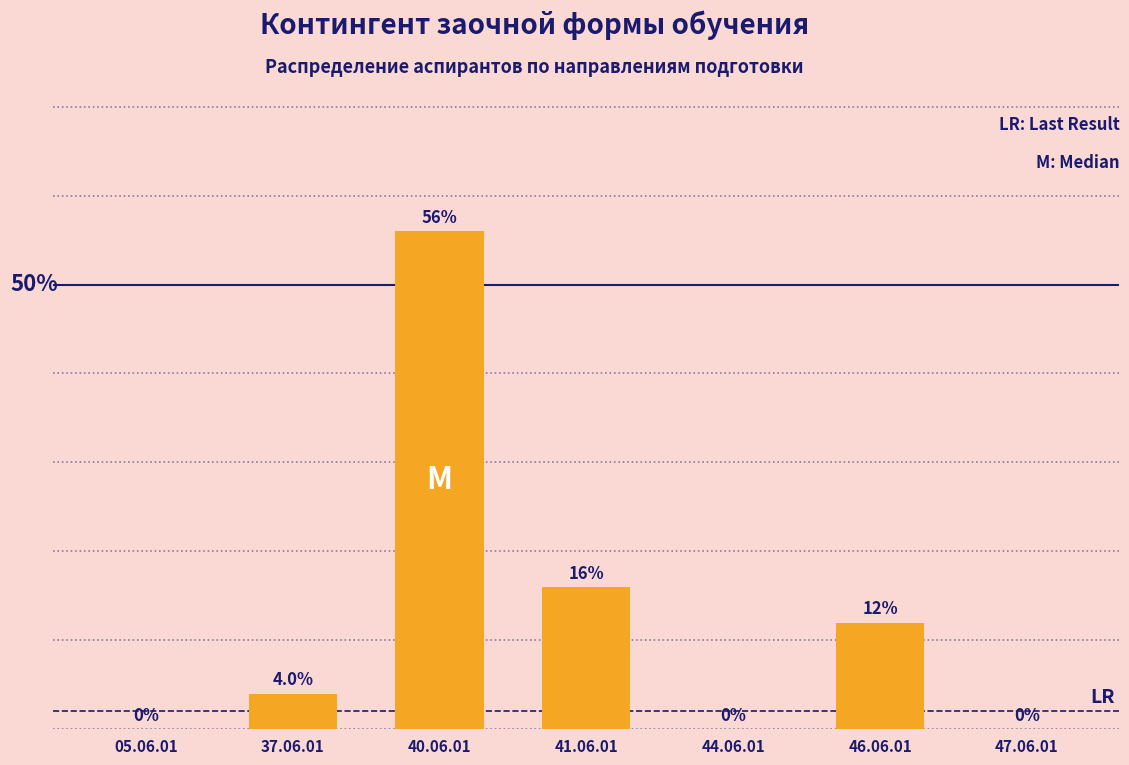

Which label corresponds to the largest value in the chart?

40.06.01